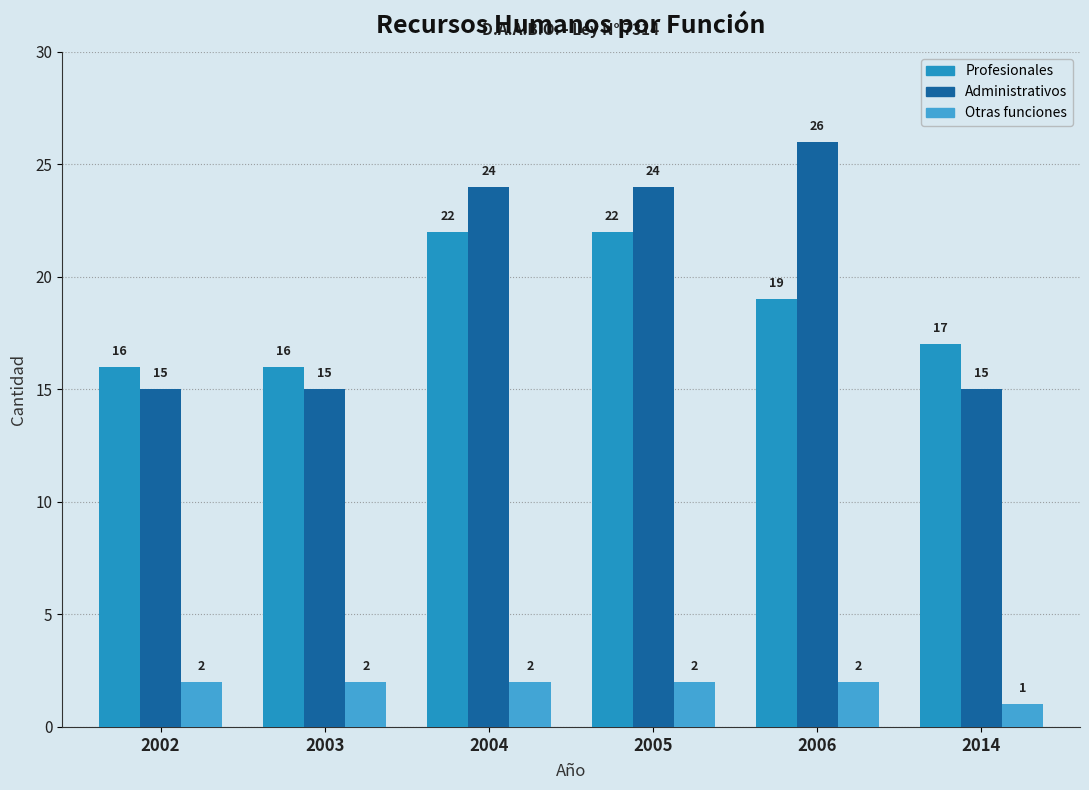

Is it true that Profesionales equals 7 at 2004?

False